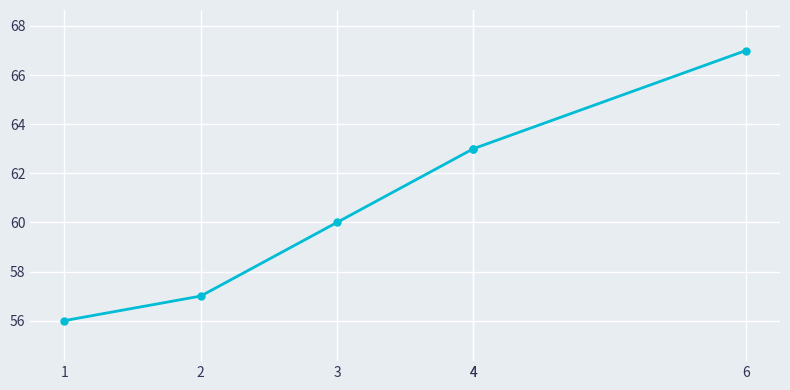

What is the average value?

61